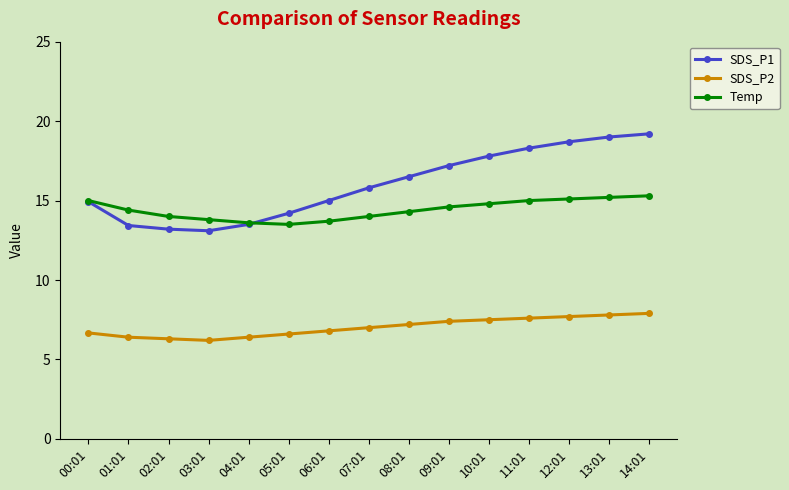

In Temp, how many points are lower than both neighbors (excluding endpoints)?

1